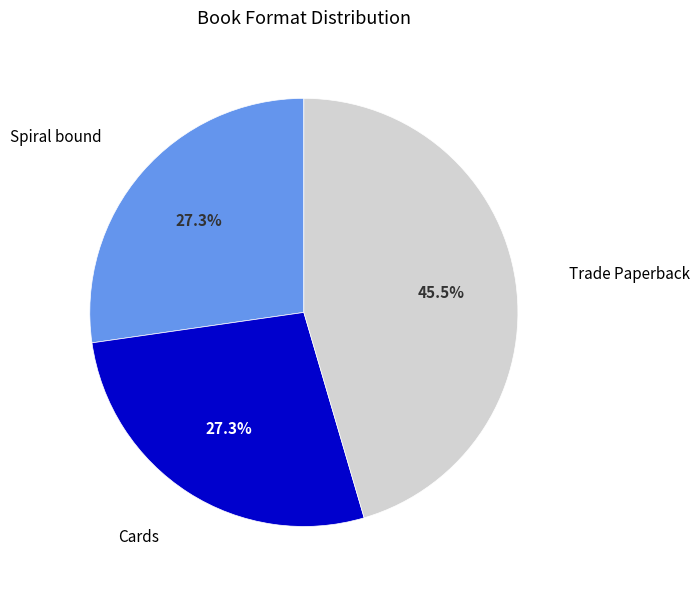

To the nearest percent, what is the combined percentage of Cards and Trade Paperback?

73%